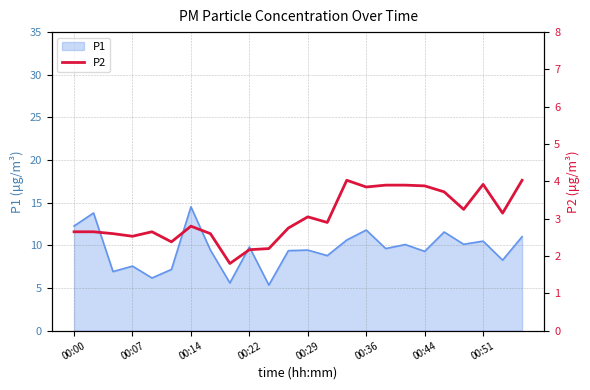

True or false: the data has more than 2 interior local peaks.

True